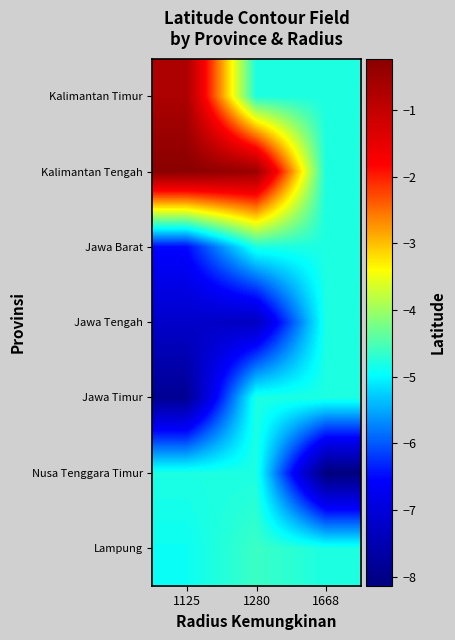

Count the number of categories in the chart.

3